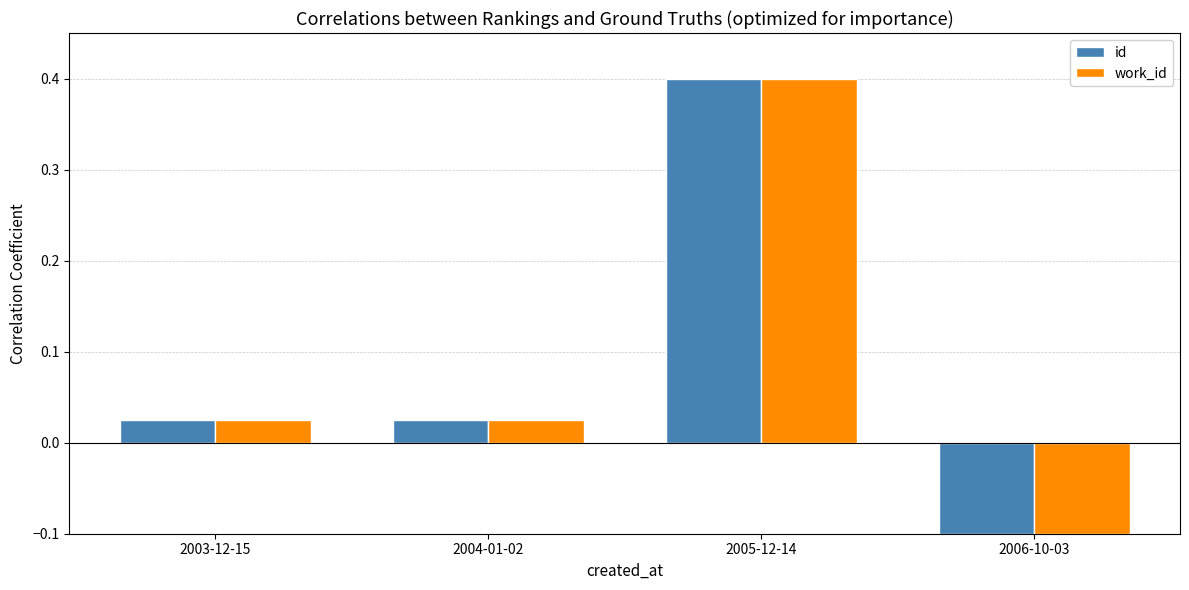

Is it true that work_id equals -0.1 at 2006-10-03?

True